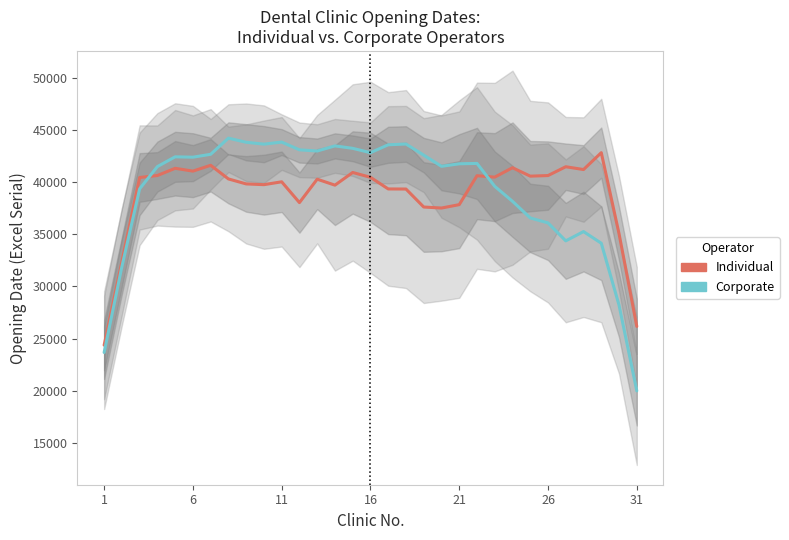

What is the maximum value shown in the chart?

44242.6